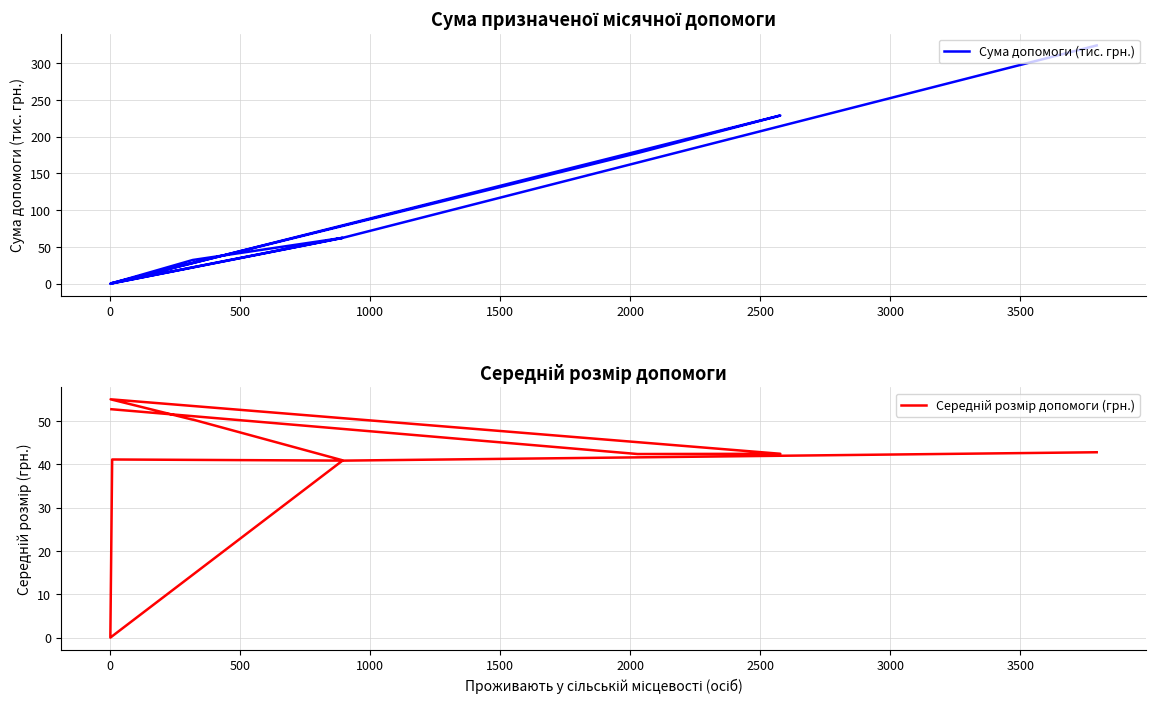

Reading left to right, list all the values displayed in this chart.

Сума допомоги (тис. грн.): 324.2	63.0	0.7	0.0	0.0	62.3	62.2	32.3	32.2	0.1	228.9	177.8	0.8
Середній розмір допомоги (грн.): 42.8	40.9	41.1	0.0	0.0	40.9	41.0	50.3	50.3	55.0	42.4	42.4	52.7